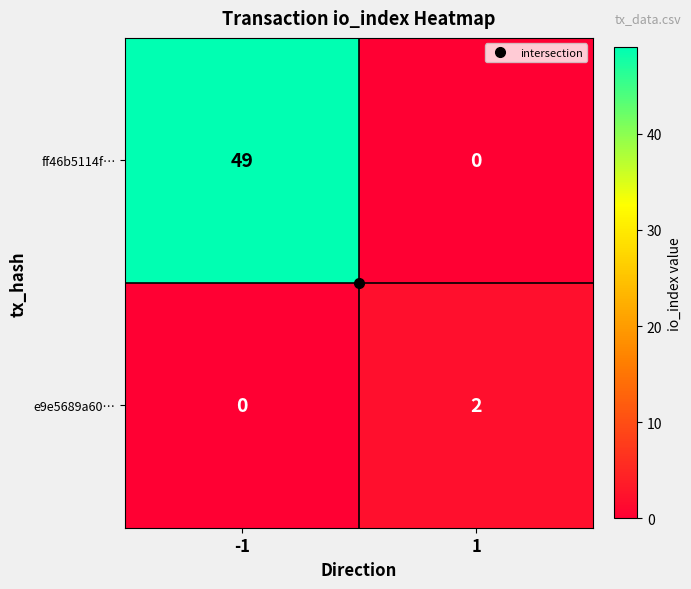

Rank the series at -1 from lowest to highest value.

e9e5689a60…, ff46b5114f…